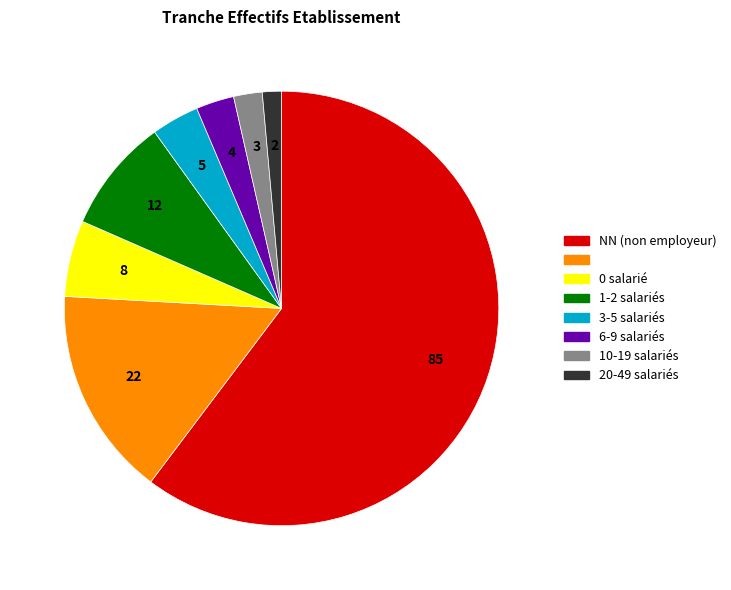

Does any single category account for the majority?

Yes